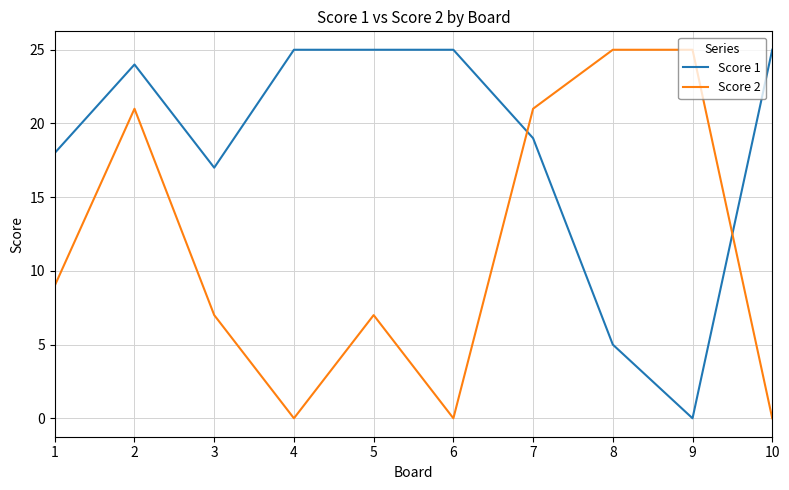

What value does the Score 2 series have at 7, to the nearest 5?

20